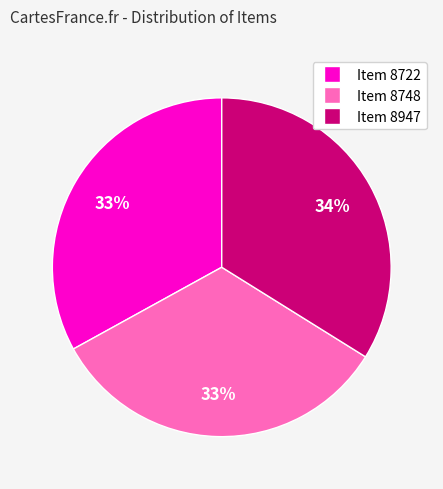

Between Item 8722 and Item 8947, which is larger?

Item 8947